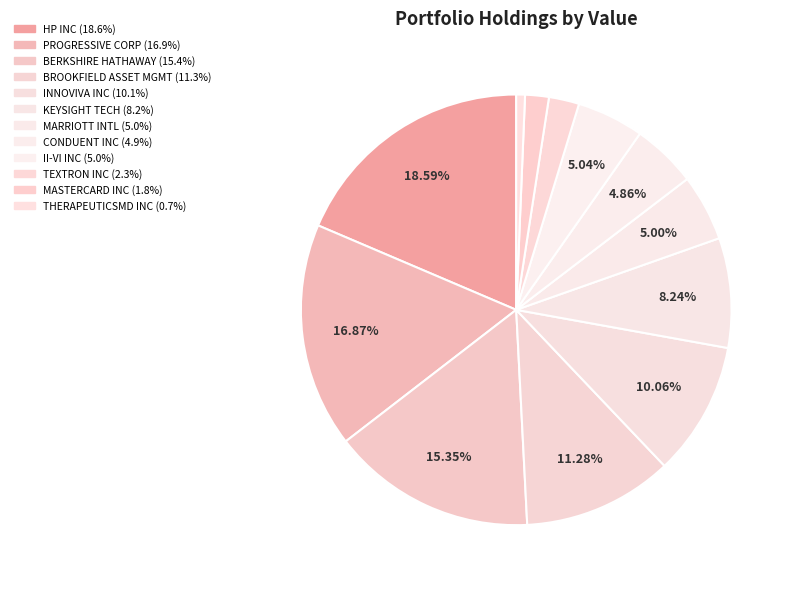

How many slices are in this pie chart?

12